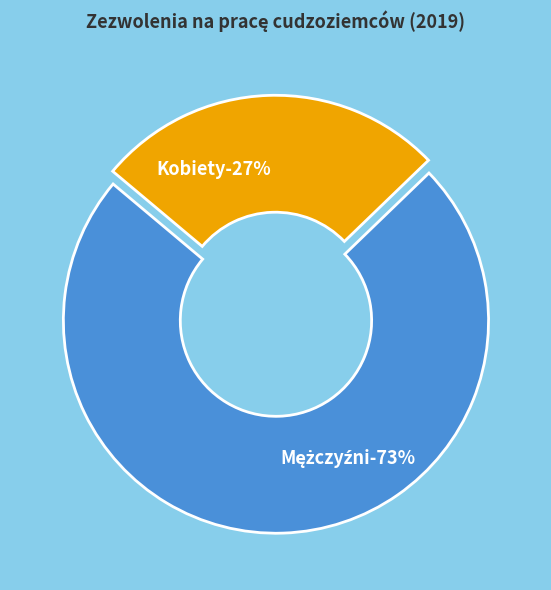

How many segments does this pie chart have?

2